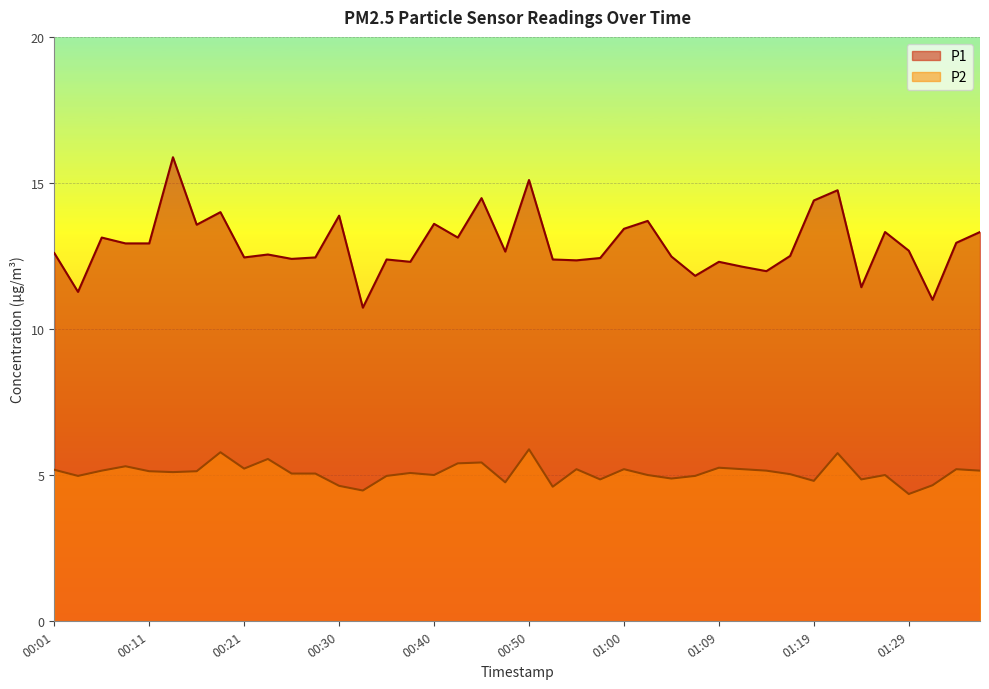

At how many categories does at least one series exceed 7?

40